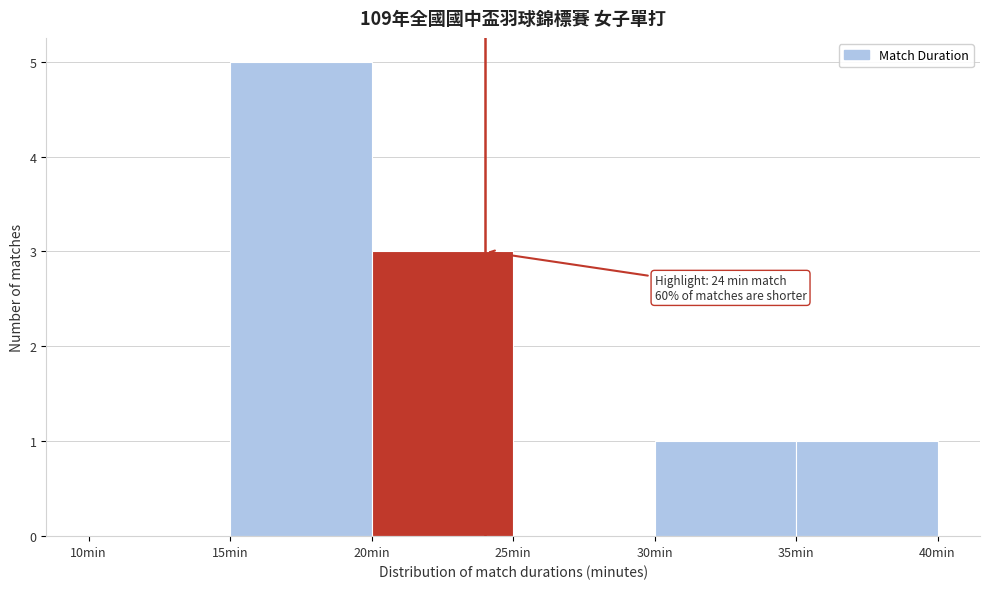

Over which range of the x-axis is the bar tallest?

15 to 20